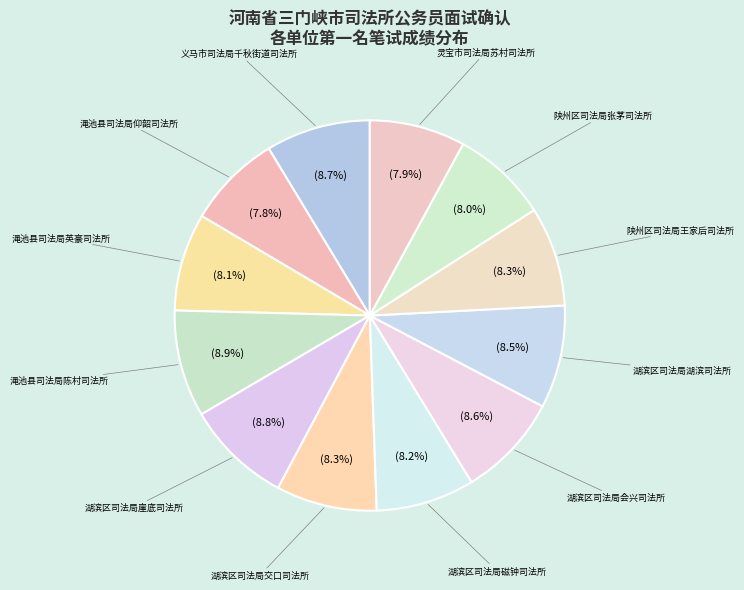

Which has a higher value, 渑池县司法局英豪司法所 or 义马市司法局千秋街道司法所?

义马市司法局千秋街道司法所